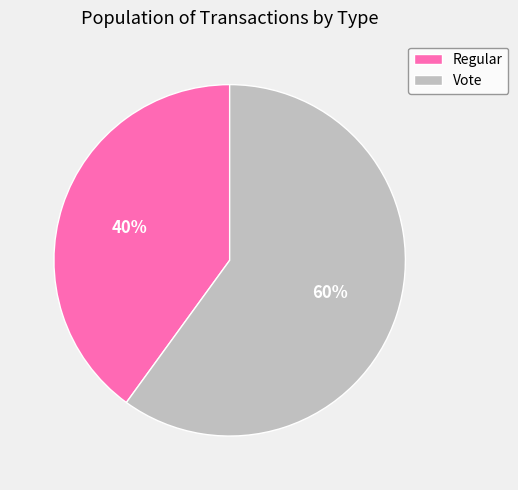

Is it true that Regular is 26% of the pie?

False